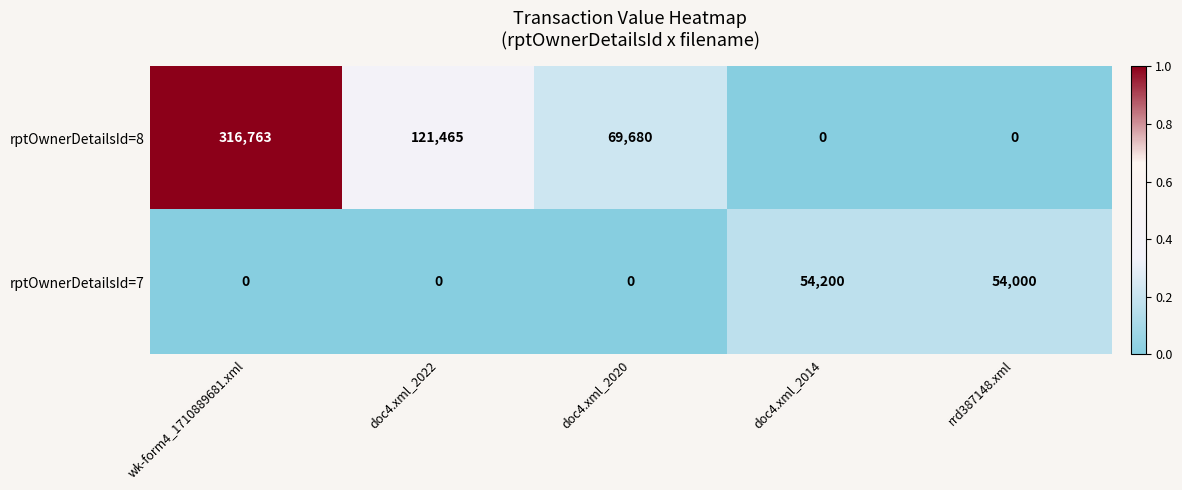

What is the sum of the rptOwnerDetailsId=8 values at rrd387148.xml and doc4.xml_2020?

69680